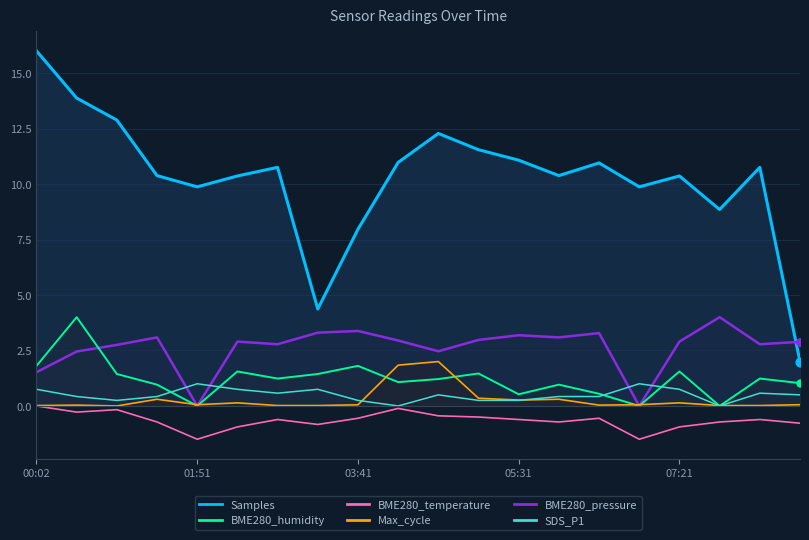

At which category is the sum across all series the highest?

00:02